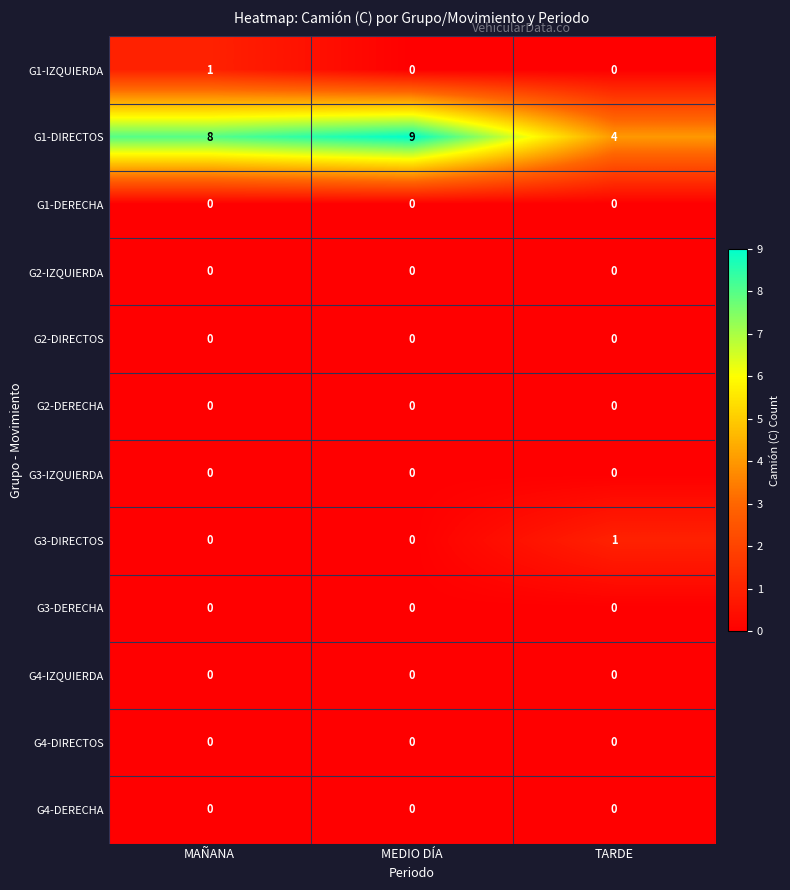

What is the difference between the highest and lowest values at TARDE?

4